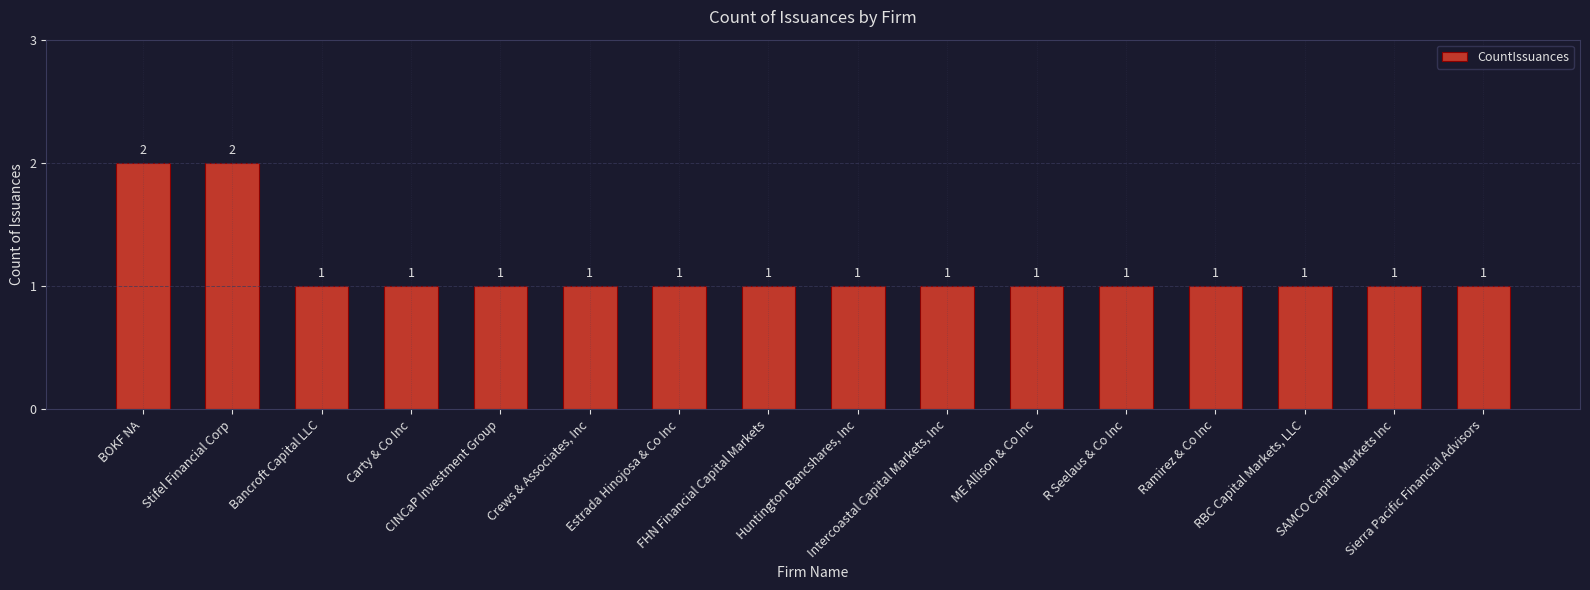

Is it true that the value at Bancroft Capital LLC is 2?

False